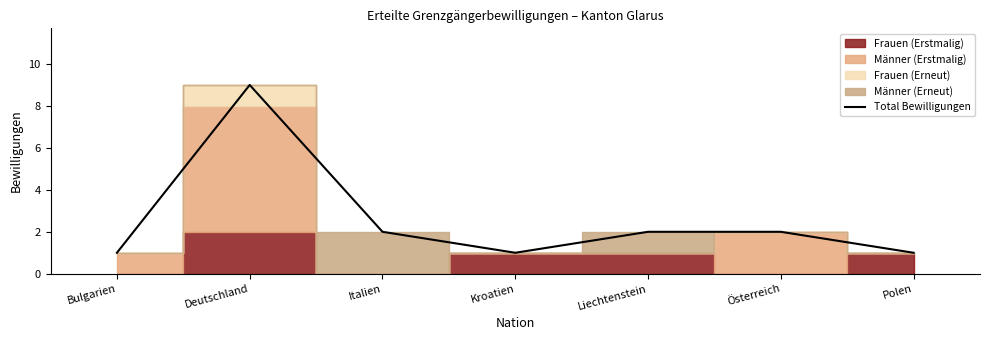

Is it true that the value at Liechtenstein is 1?

False